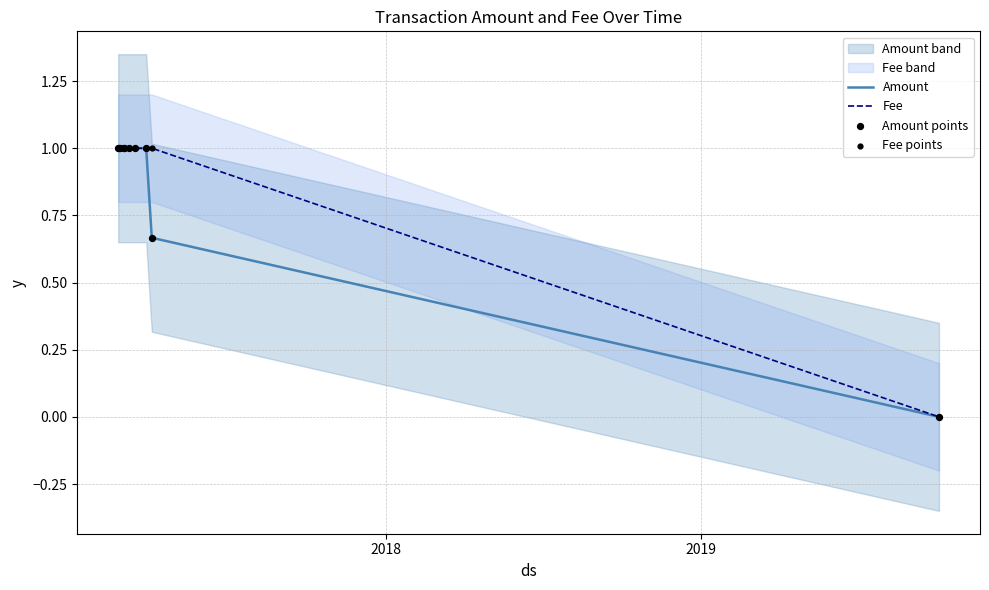

What are all the series names shown in the legend?

Amount, Fee, Amount points, Fee points